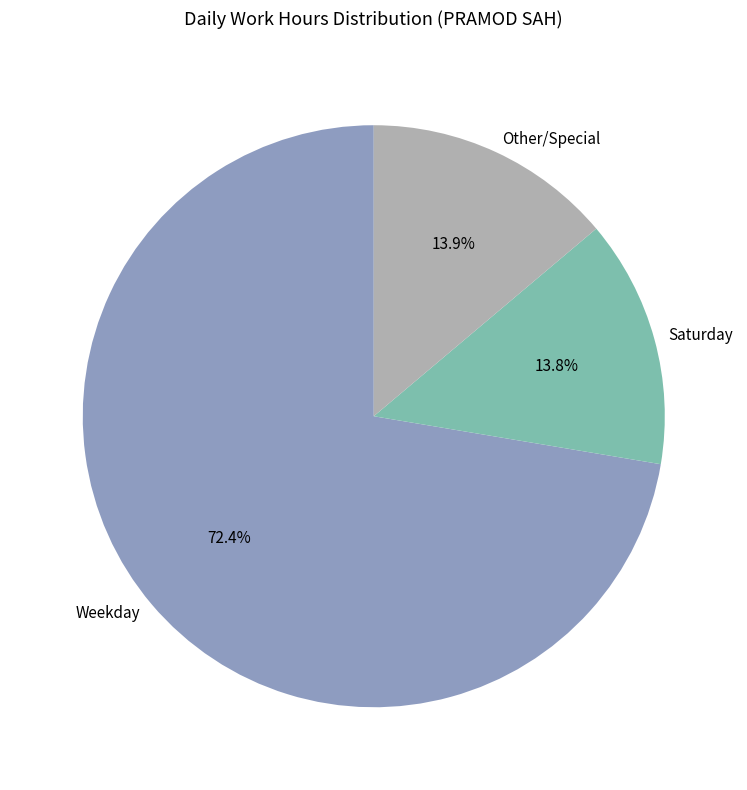

Which slice is the largest?

Weekday